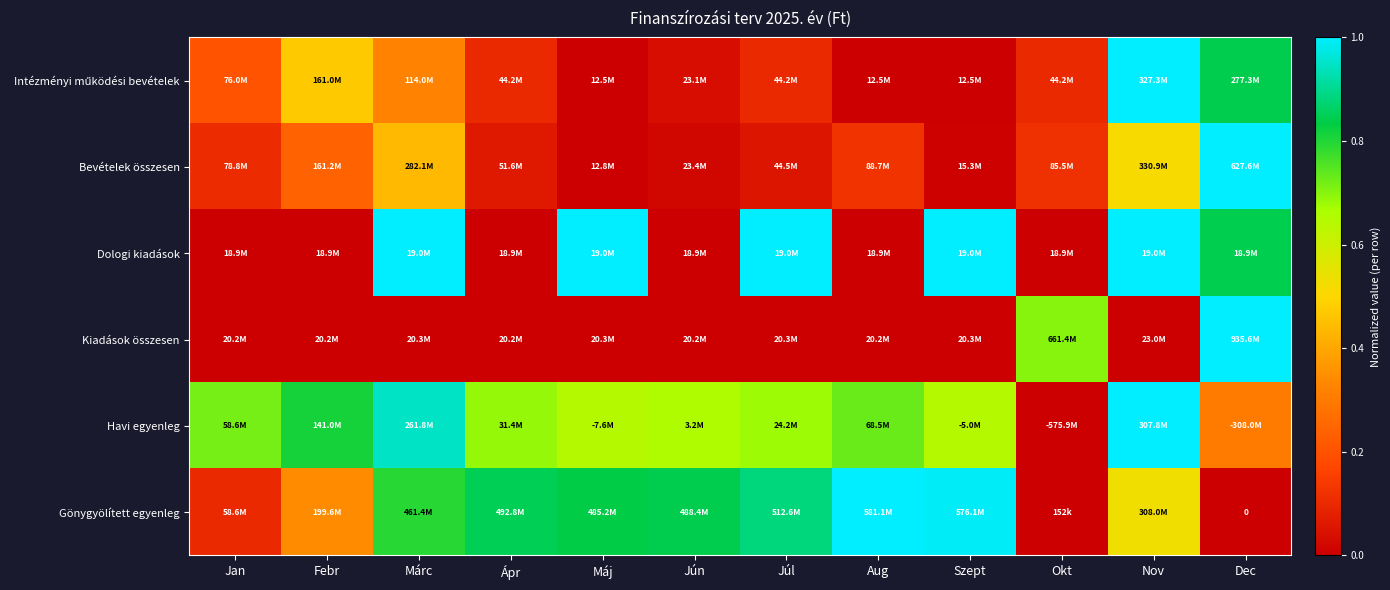

What is the difference between the highest and lowest values at Jan?

0.7